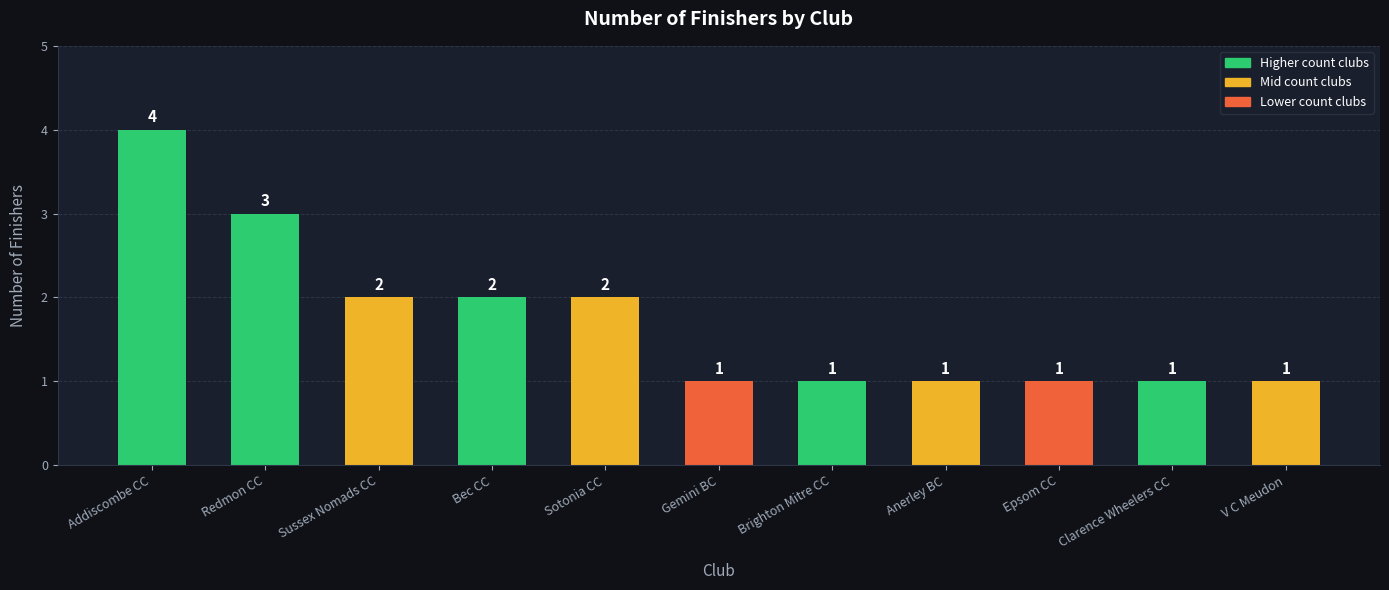

Is it true that the value at Redmon CC is 5?

False